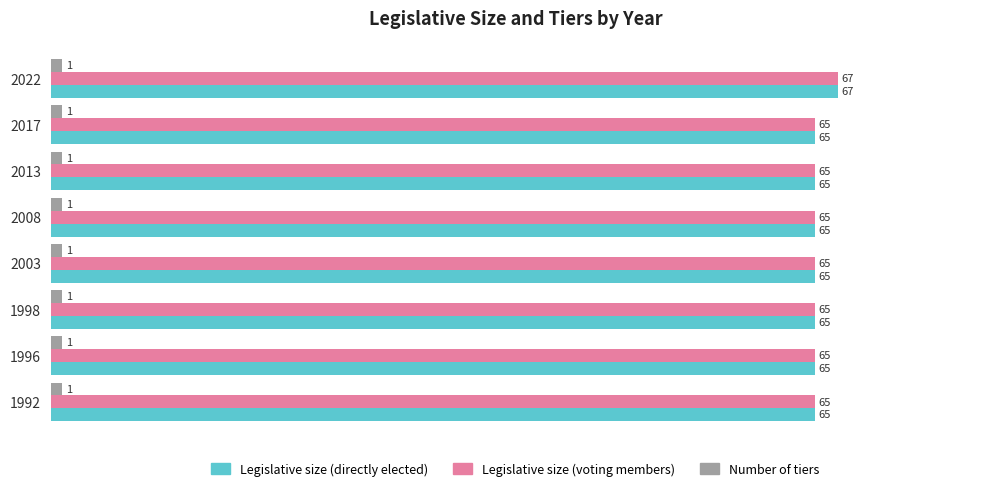

How many series are shown in this chart?

3